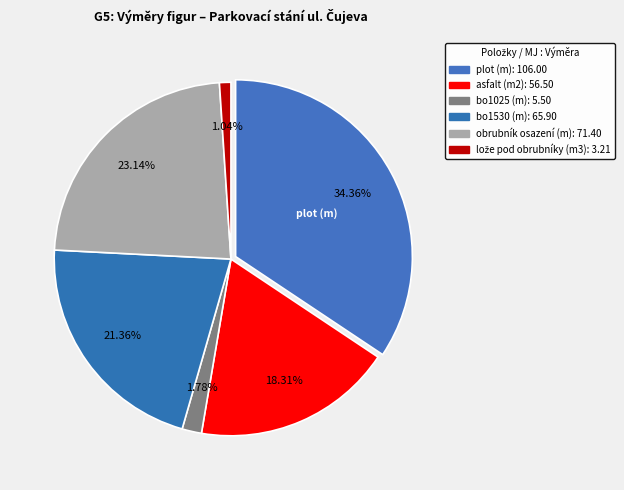

How many slices are in this pie chart?

6